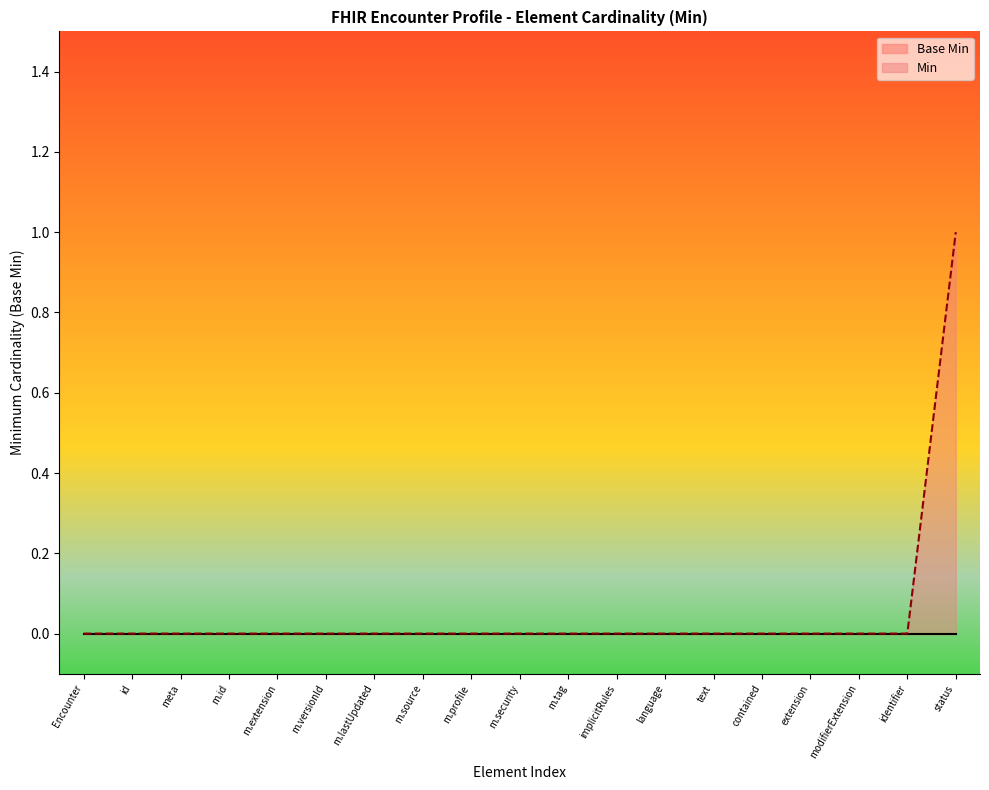

Where is Min nearest to the value 0?

Encounter